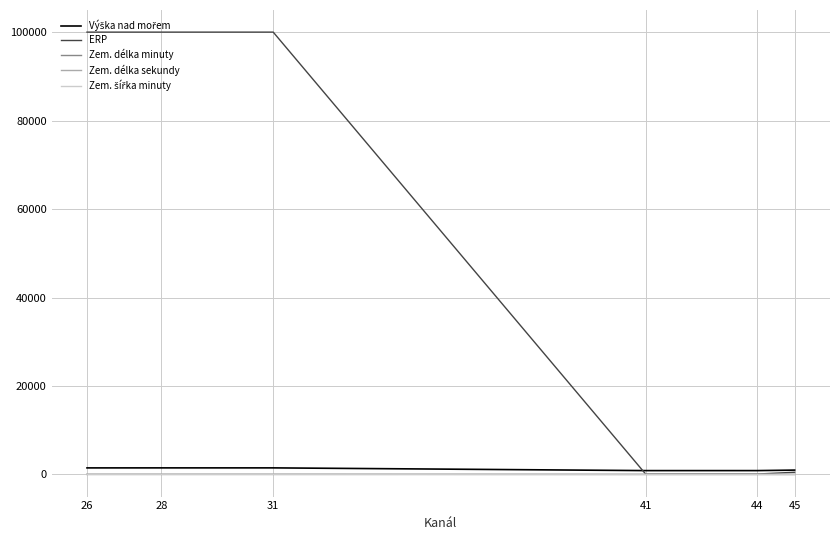

How many lines are shown in the chart?

5